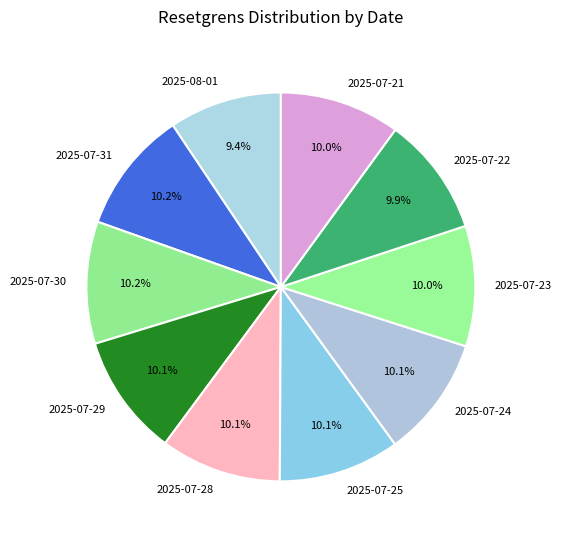

The 2025-07-23 slice represents 20% of the pie. True or false?

False